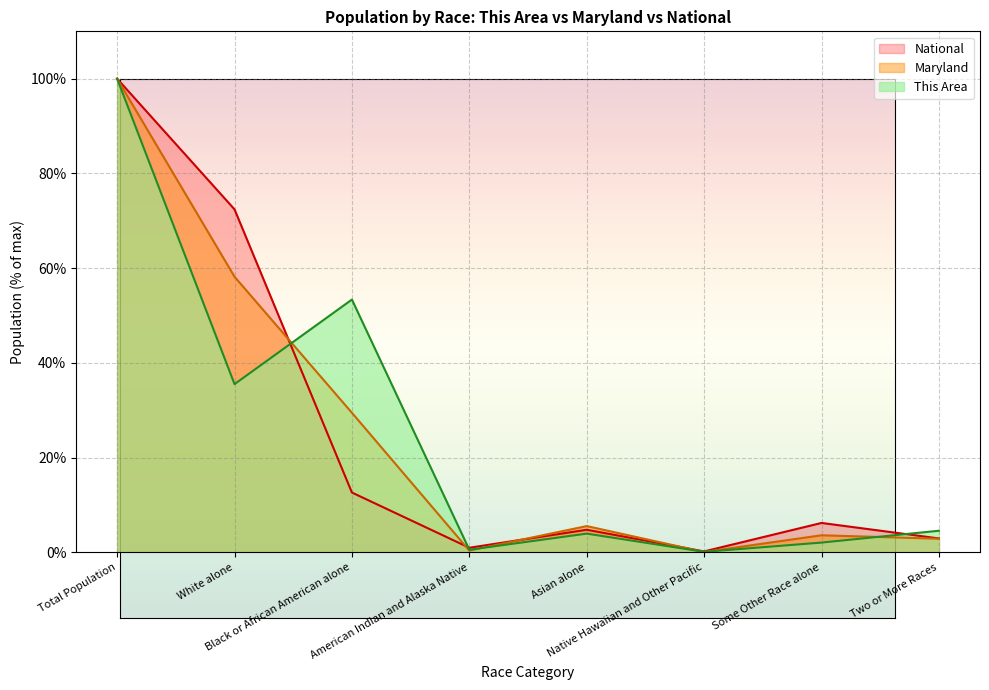

Rank the series by their maximum value, from lowest to highest.

This Area, Maryland, National